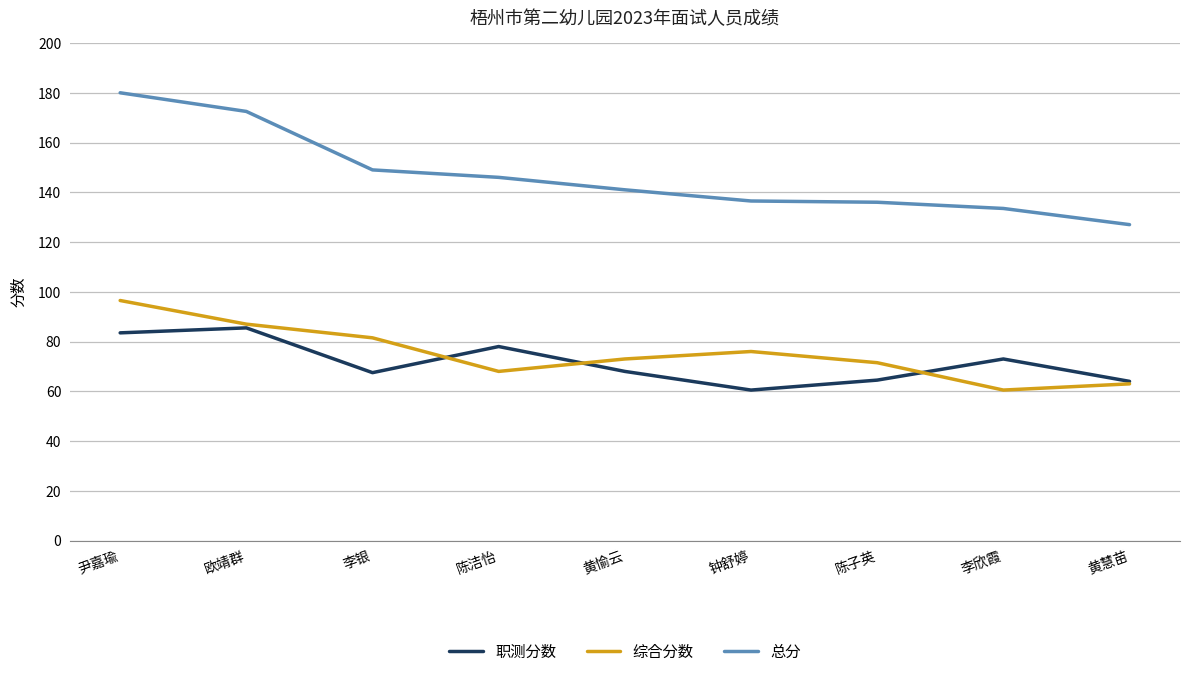

Does the chart have visible grid lines?

Yes